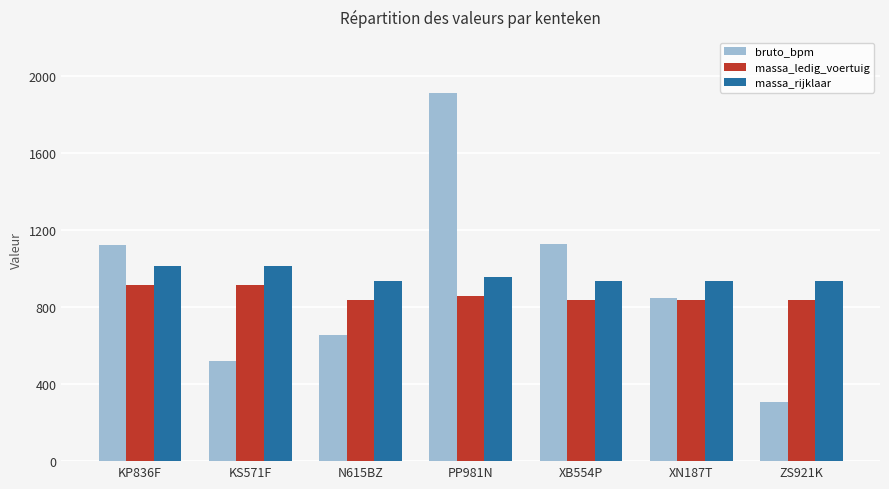

Which series has the widest spread of values?

bruto_bpm